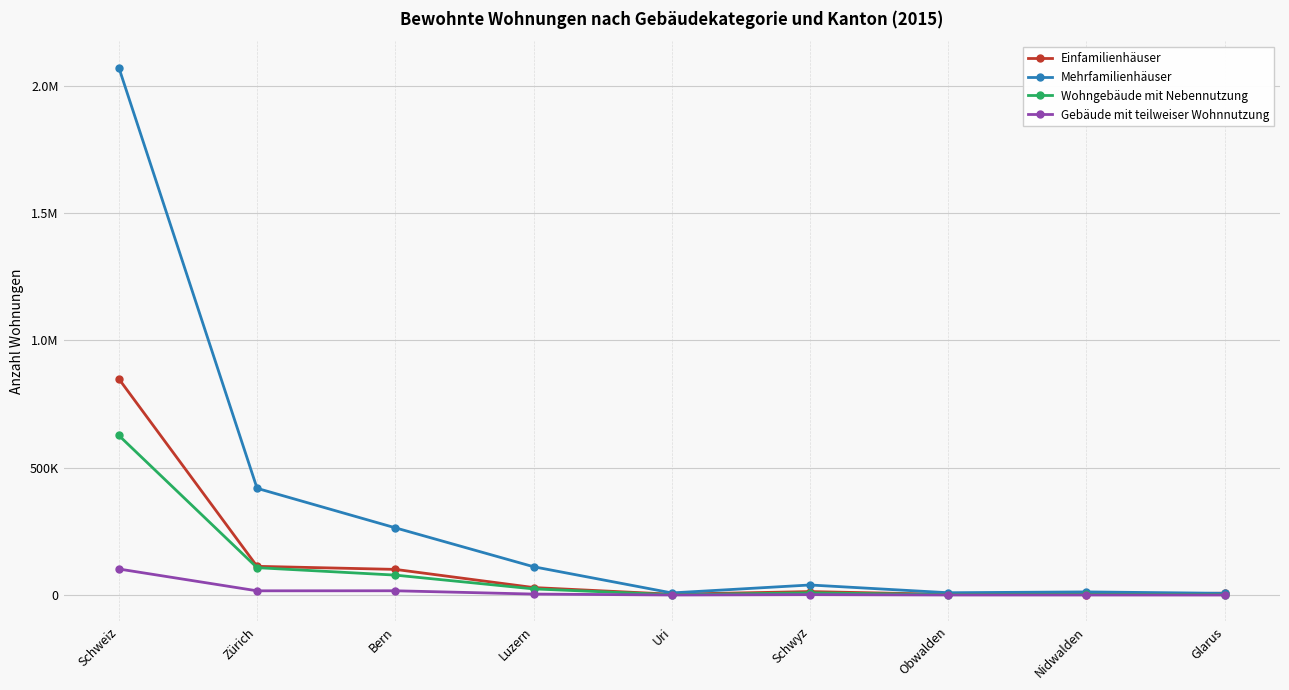

Does the chart have visible grid lines?

Yes